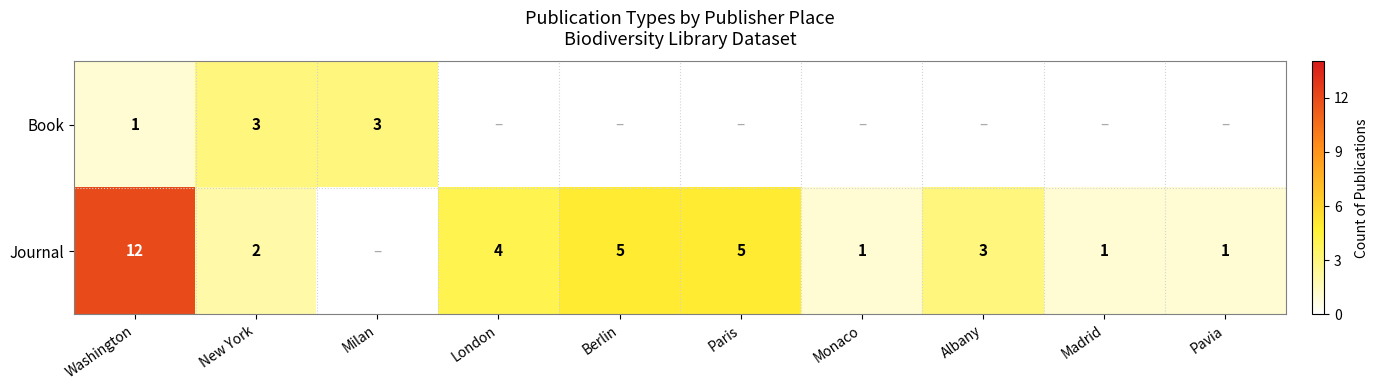

What is the smallest value displayed?

1.0